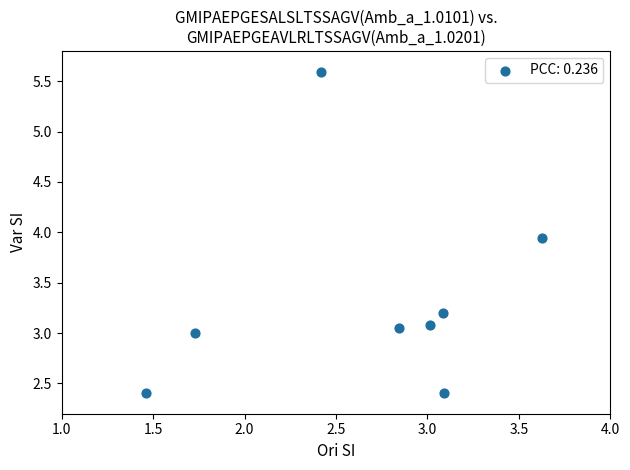

What is the average X value?

2.7